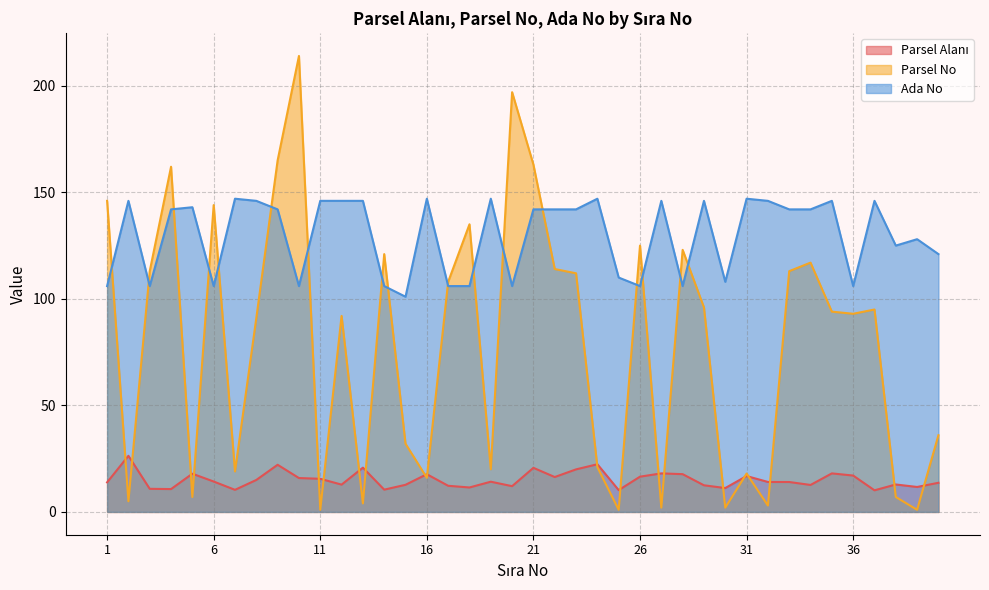

Where is the first local maximum for Ada No?

2